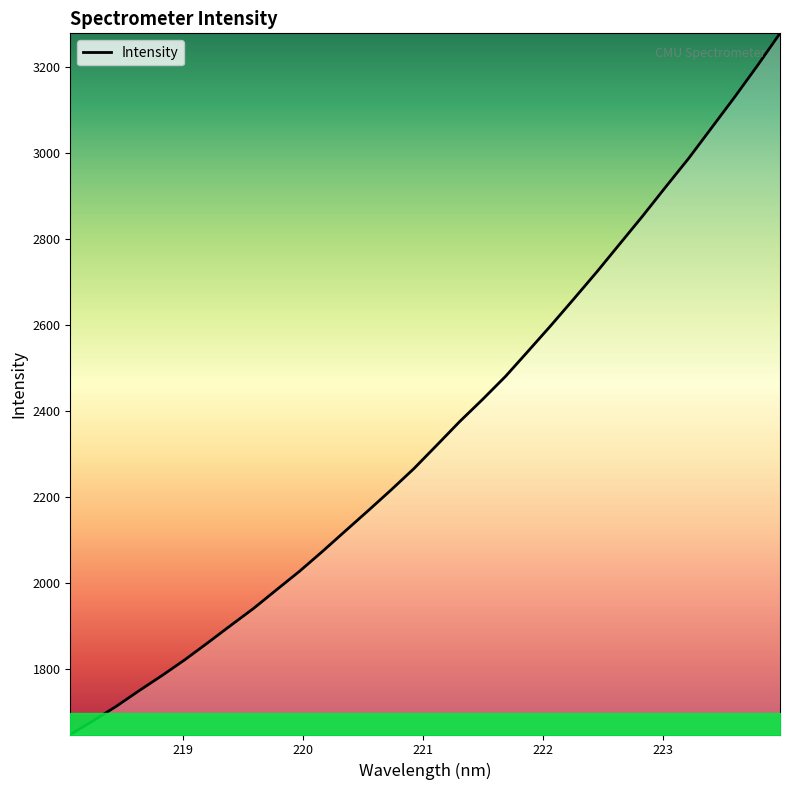

What is the difference between the maximum and minimum values?

1630.1